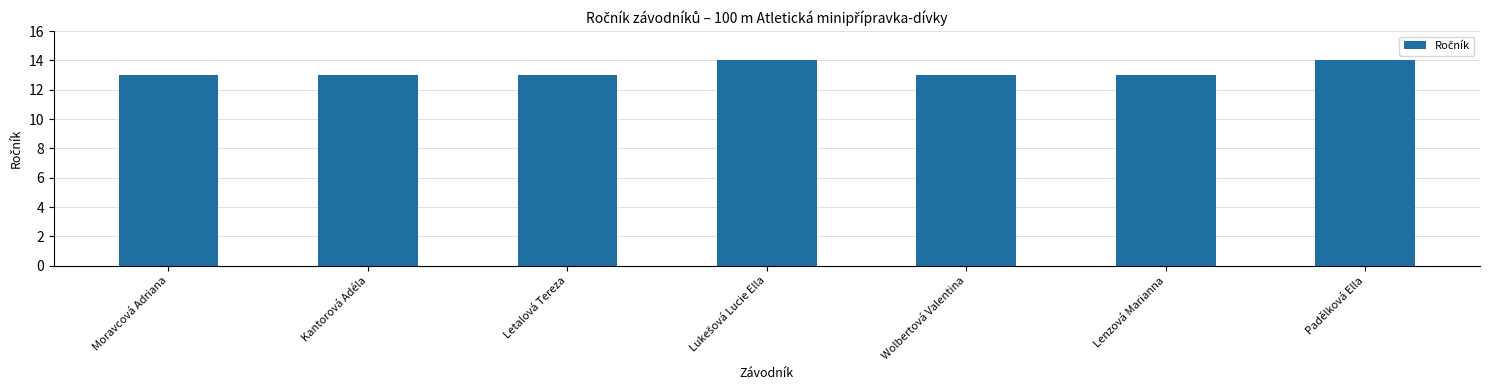

Is it true that the value at Kantorová Adéla is 6?

False